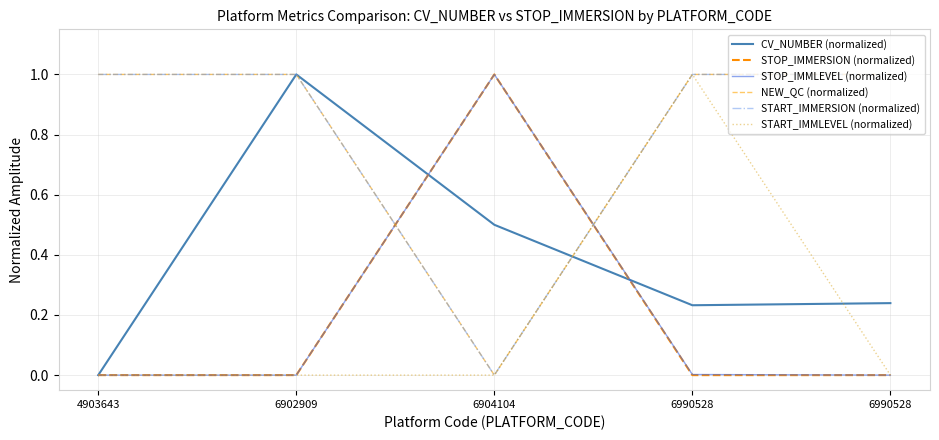

Does the chart have visible grid lines?

Yes